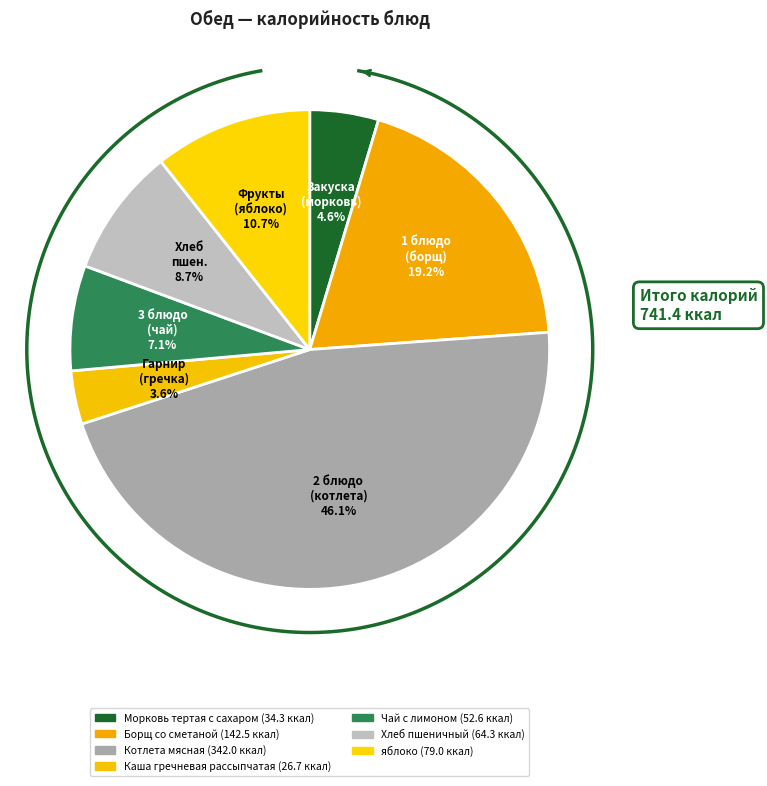

What is the smallest slice in the pie chart?

Каша гречневая рассыпчатая